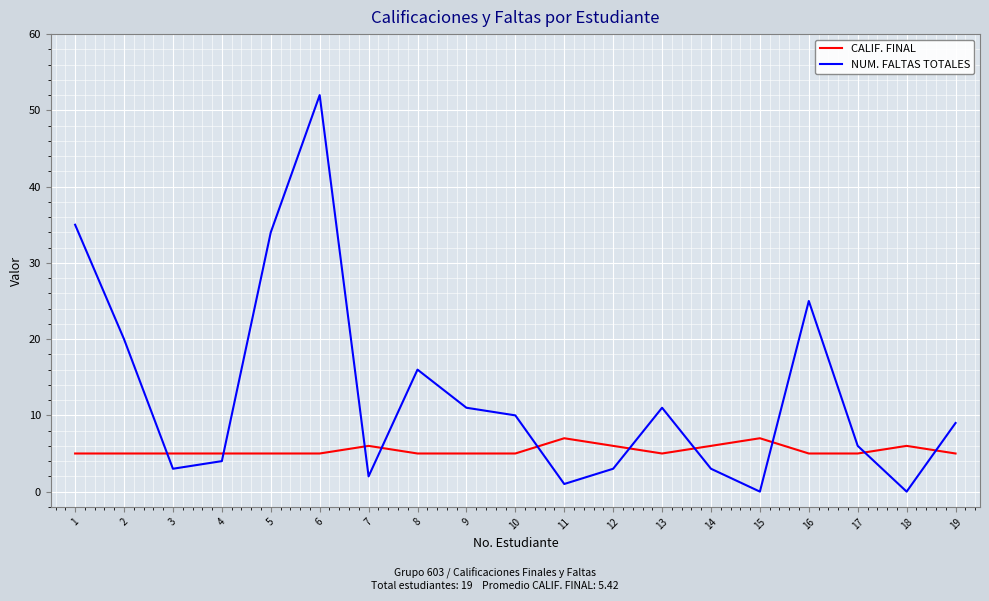

Rank the series by their average value, from highest to lowest.

NUM. FALTAS TOTALES, CALIF. FINAL